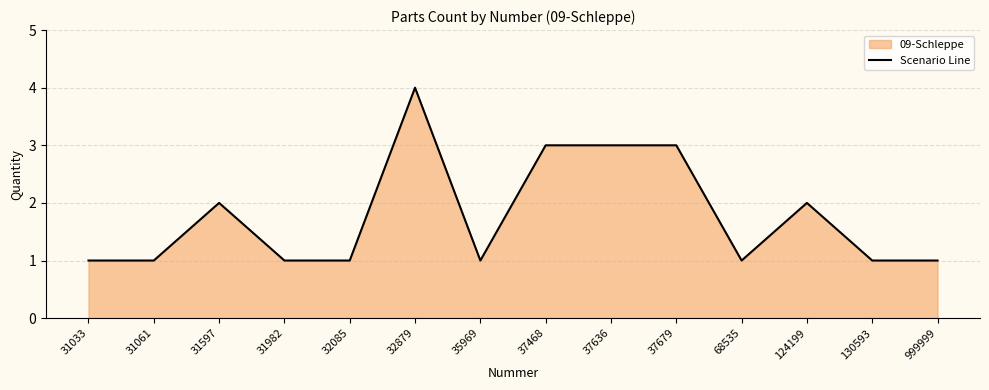

Which has a higher value, 37636 or 124199?

37636